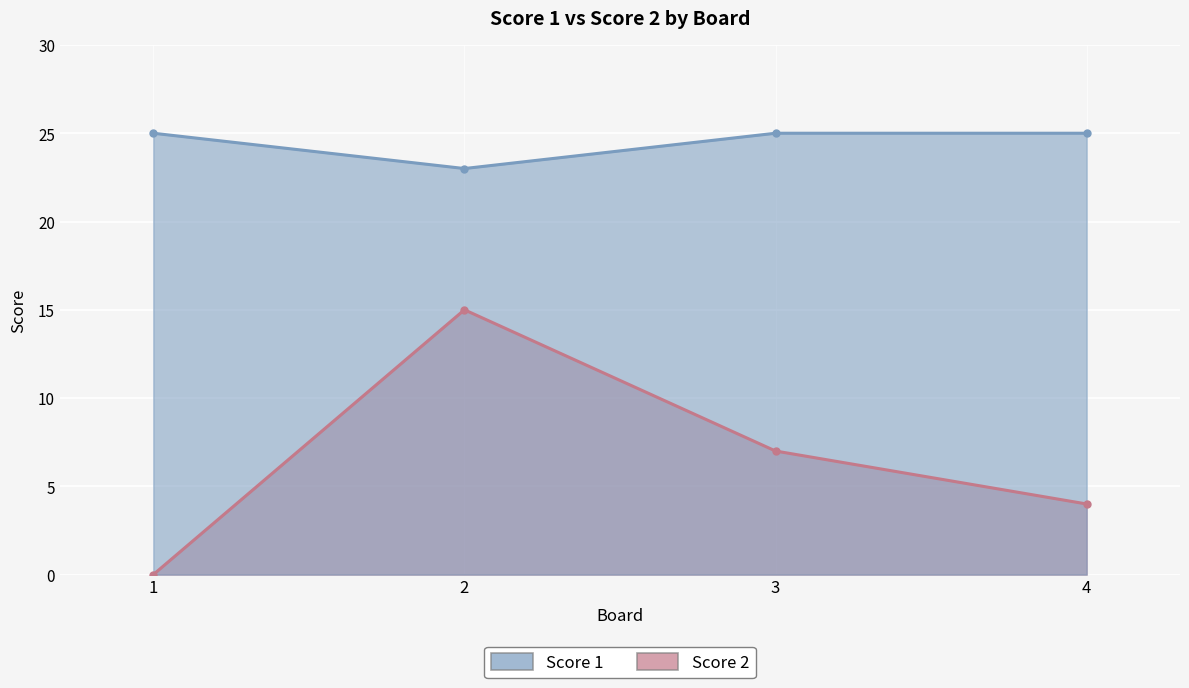

How many lines are shown in the chart?

2